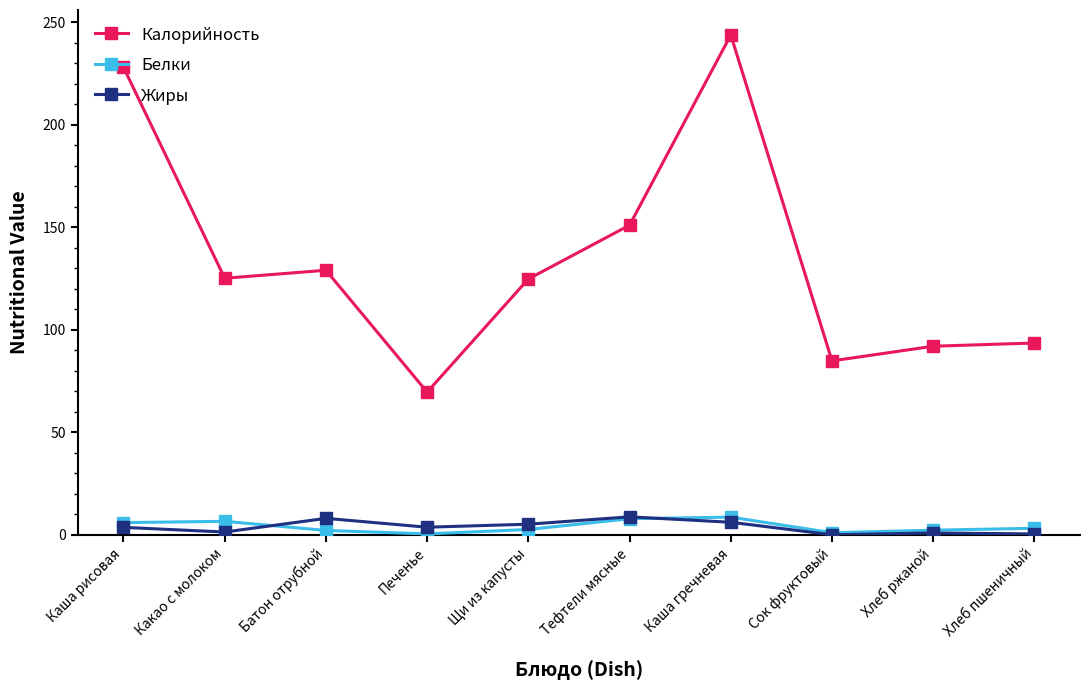

Is it true that Белки equals 5.9 at Каша рисовая?

True